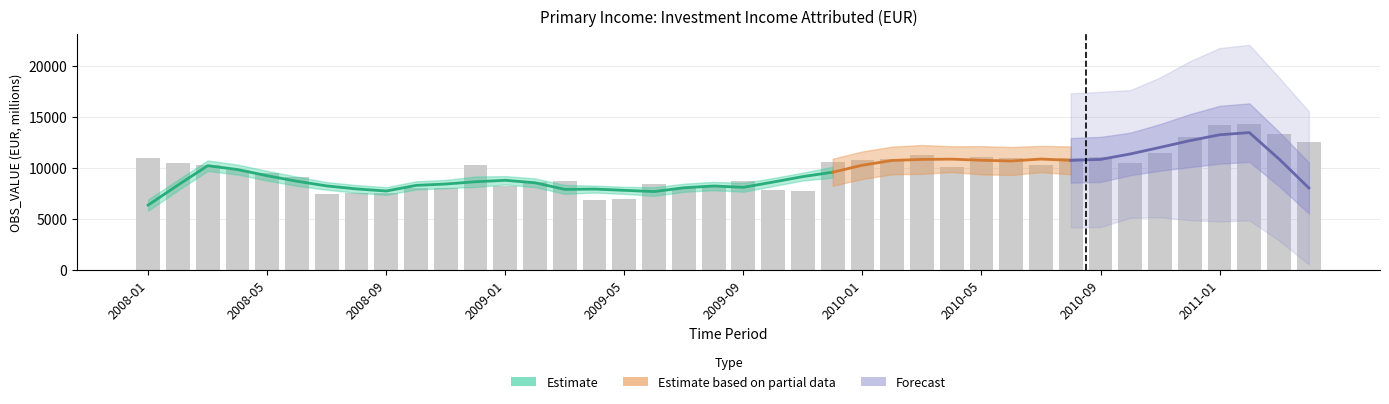

How many data points are above 10240?

20